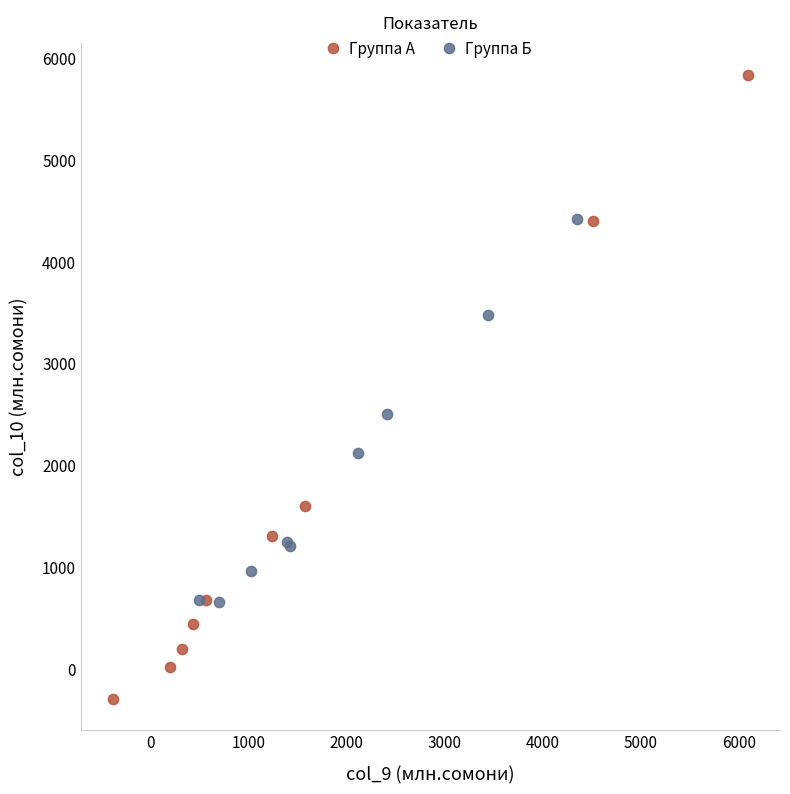

Which series reaches the minimum Y coordinate?

Группа А